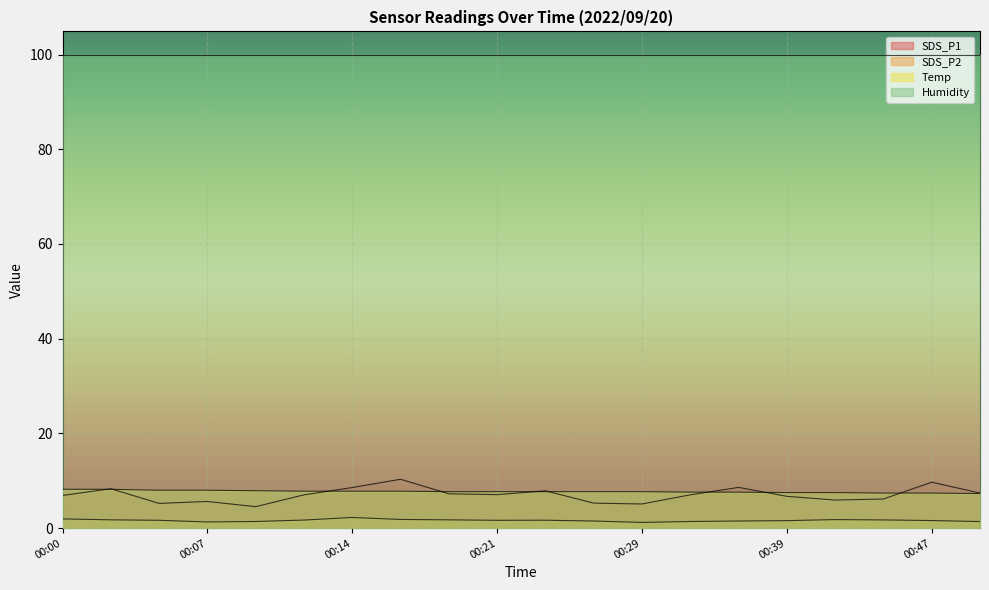

True or false: SDS_P2 and SDS_P1 intersect in this chart.

False